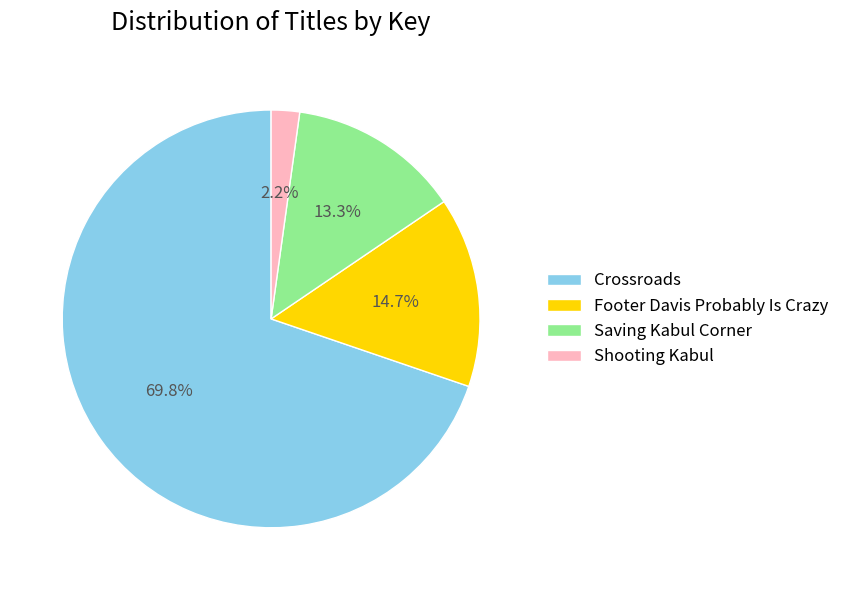

To the nearest percent, what is the combined percentage of Shooting Kabul and Saving Kabul Corner?

16%